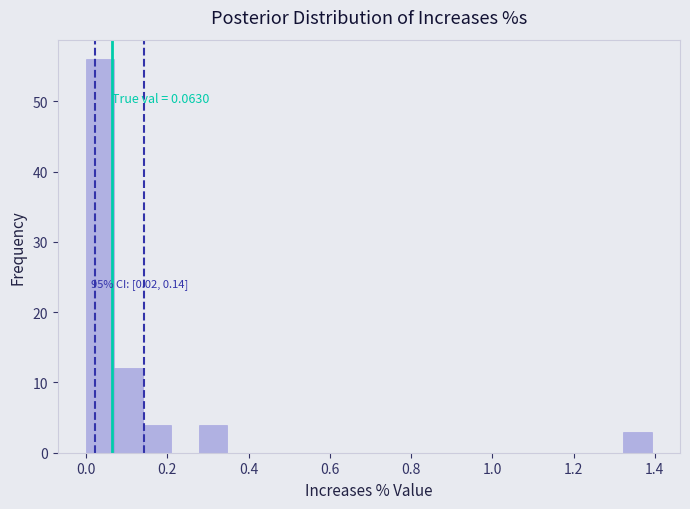

Read against the x-axis, roughly where is the centre of the tallest bar?

0.04